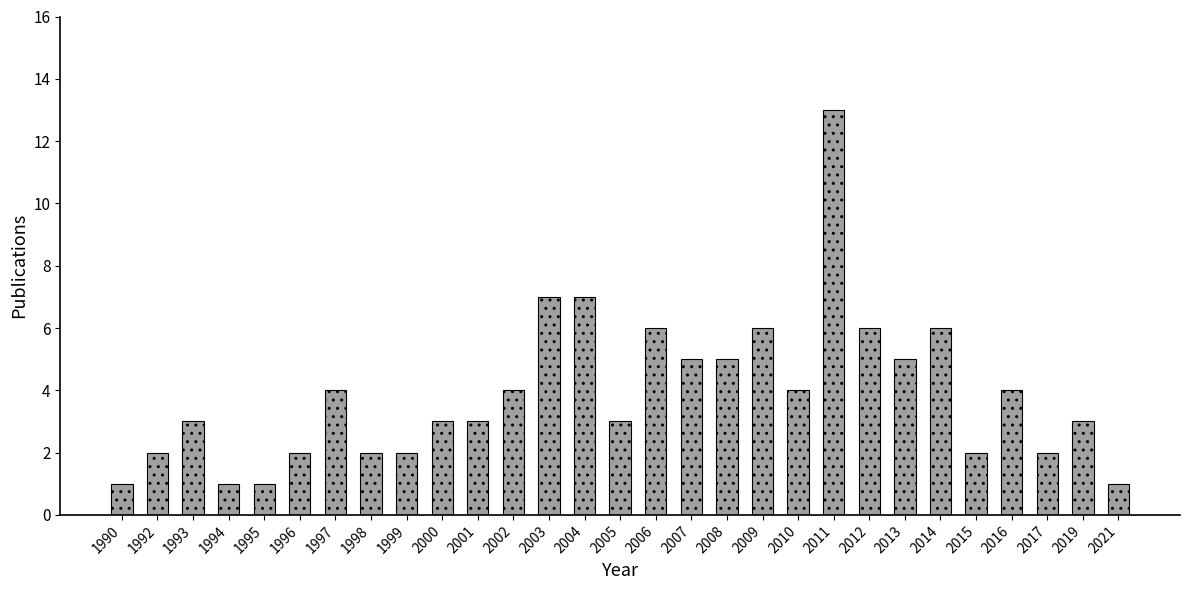

What is the sum of all values?

113